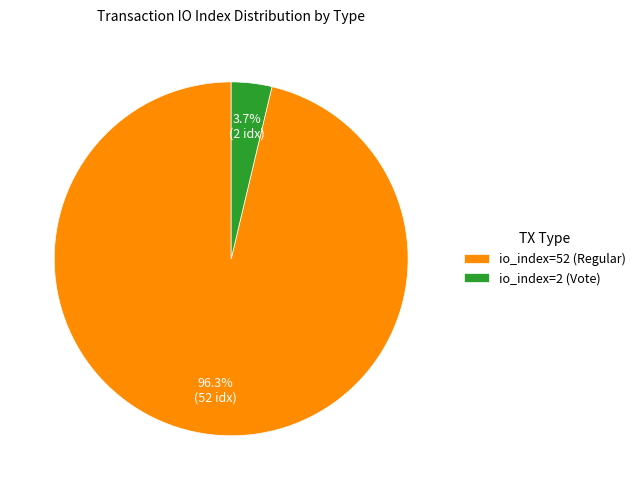

What is the largest slice in the pie chart?

io_index=52 (Regular)